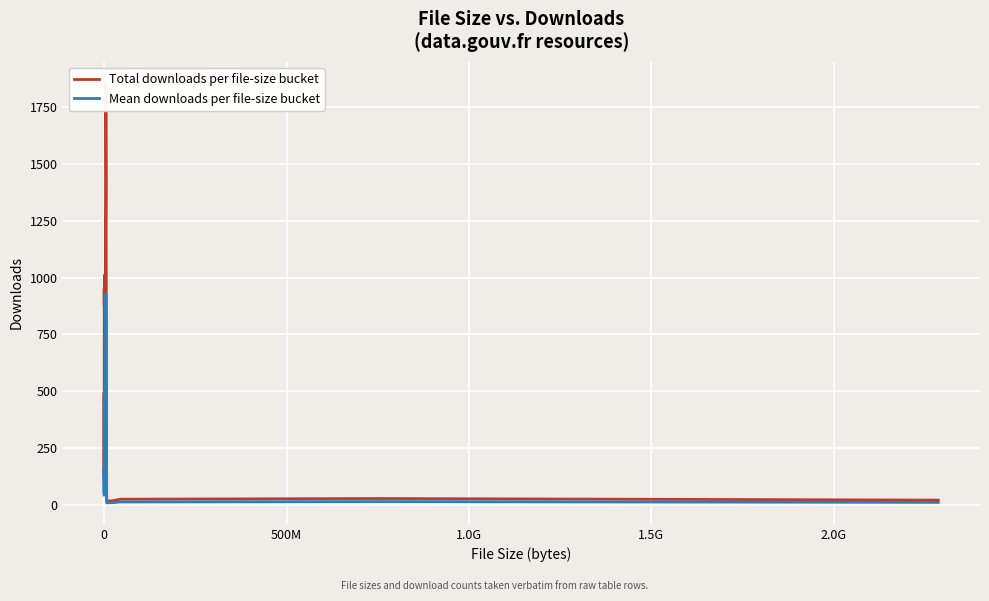

List the series in order of their overall mean, lowest first.

Mean downloads per file-size bucket, Total downloads per file-size bucket